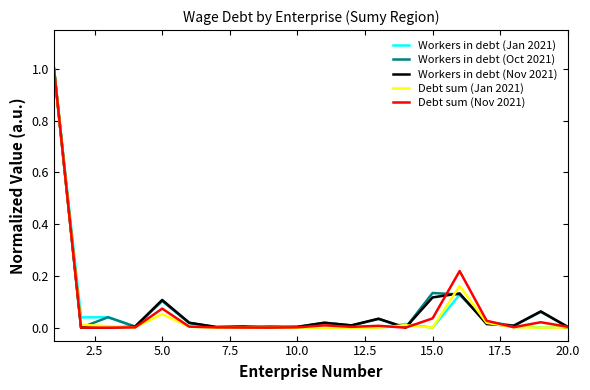

What is the maximum value for Debt sum (Nov 2021)?

1.0